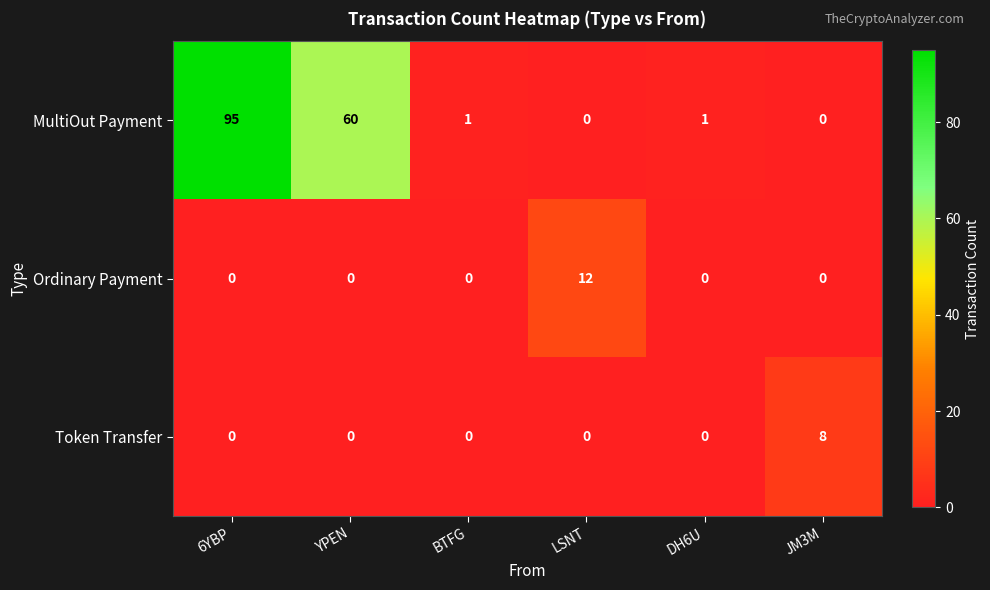

Between 6YBP and LSNT, which series saw the biggest shift?

MultiOut Payment